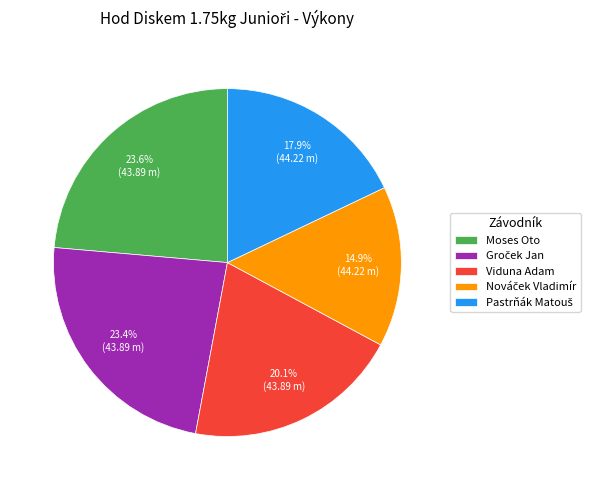

What is the ratio of the value at Moses Oto to the value at Viduna Adam?

1.2